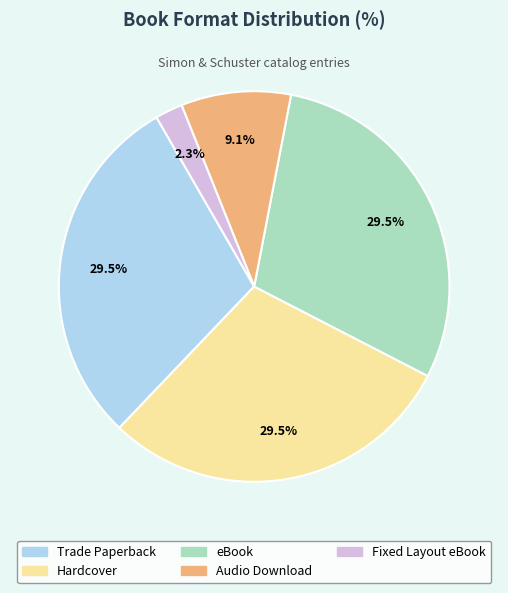

What is the smallest slice in the pie chart?

Fixed Layout eBook